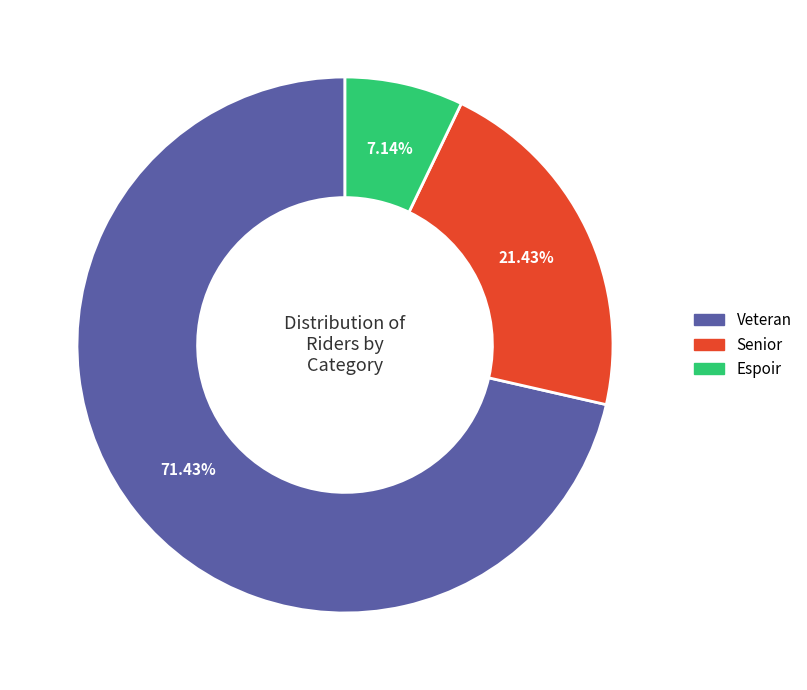

To the nearest percent, what is the average slice percentage?

33%